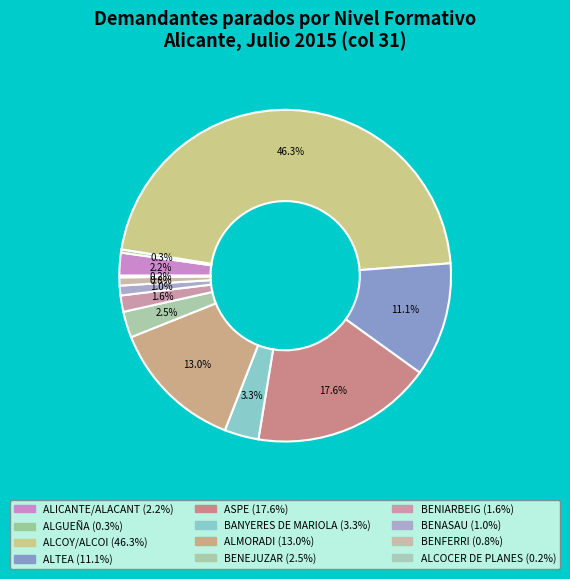

Combined, do BENEJUZAR and ALMORADI account for over 50%?

No